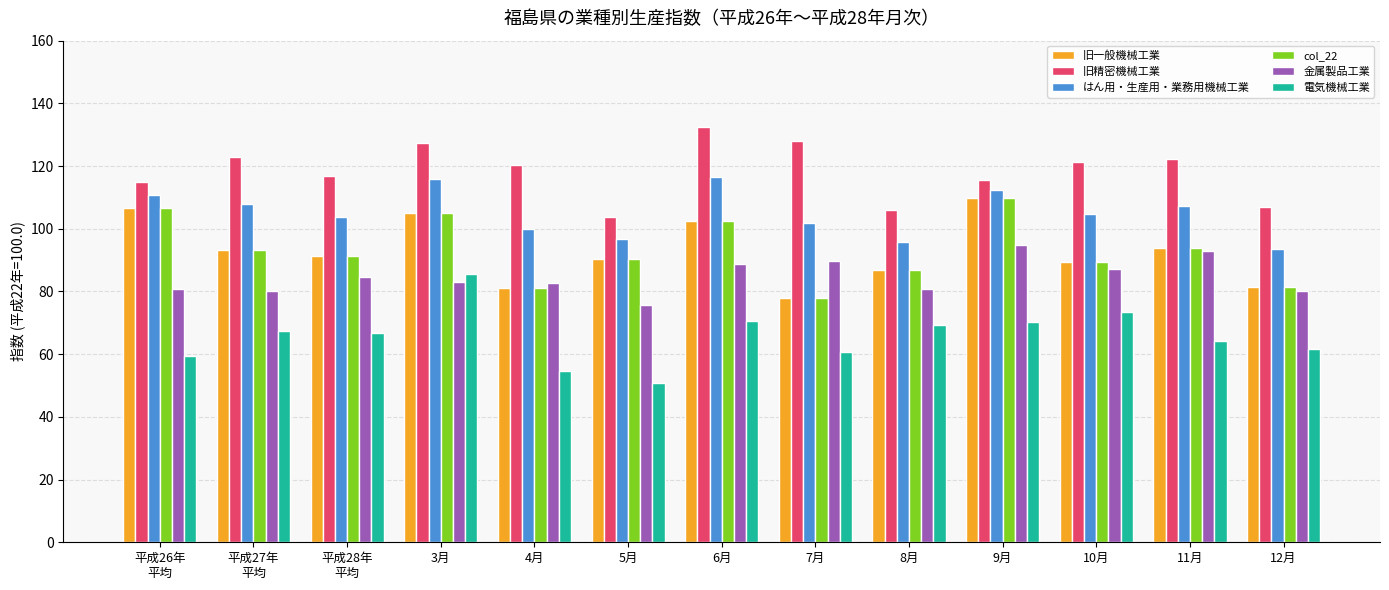

How many data points in 旧一般機械工業 are less than 91?

6